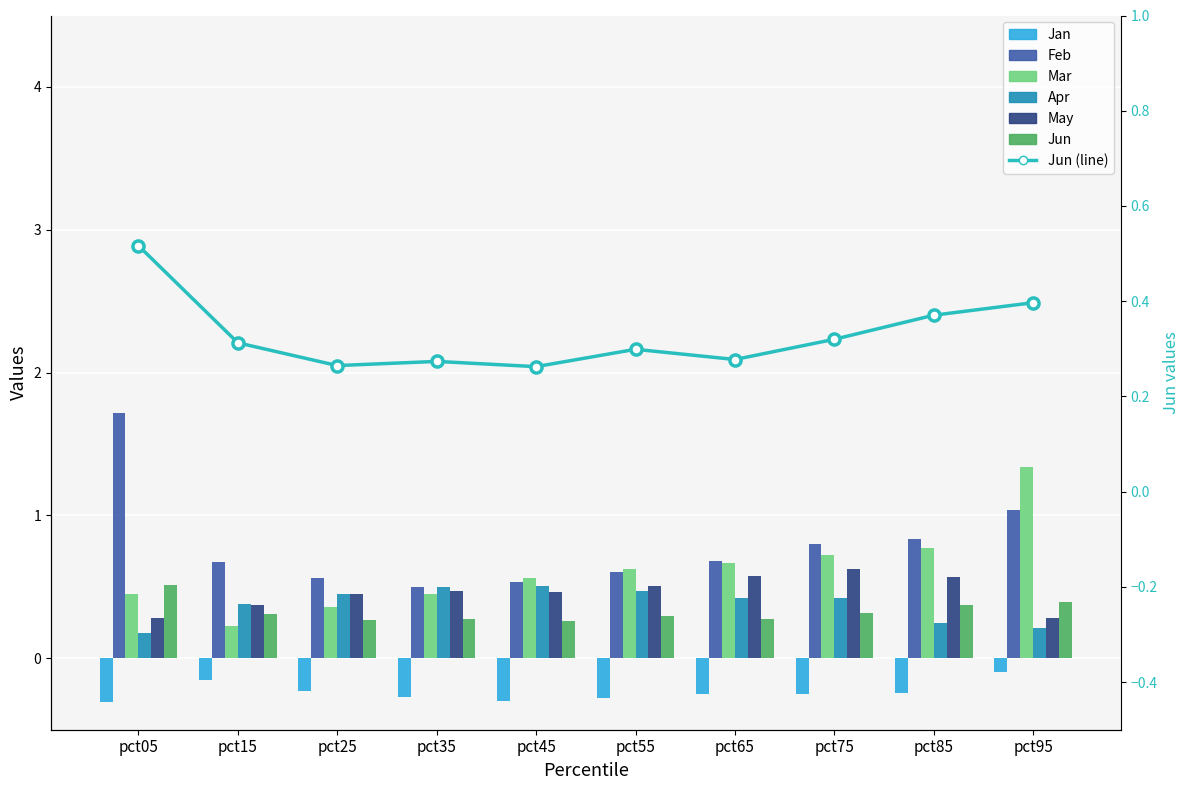

Which has a higher value, pct05 or pct65?

pct65